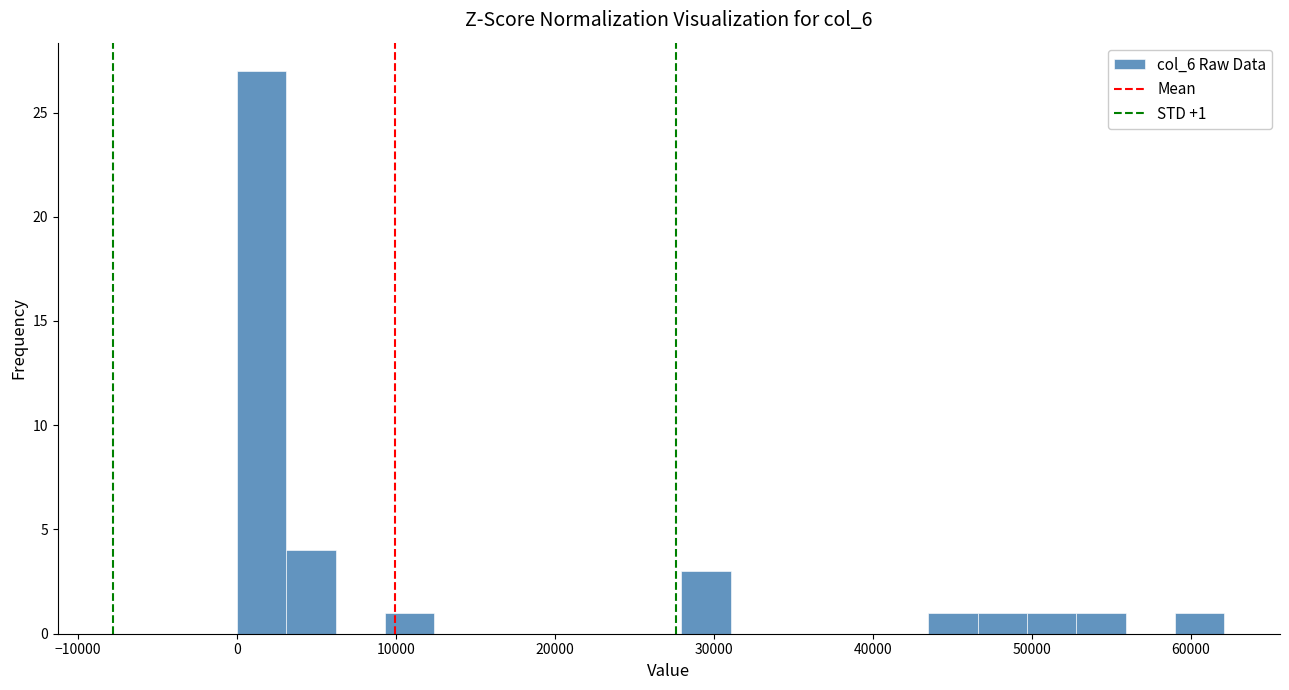

Around what value on the x-axis is the tallest bar? Give the approximate position of its centre, as read against the axis.

2000